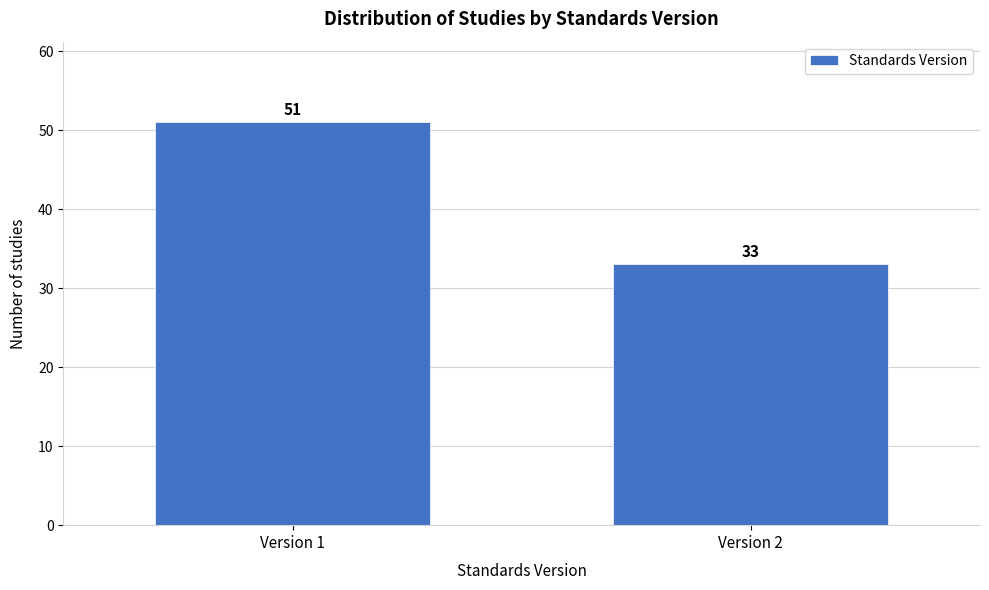

Reading left to right, extract all data points from this chart.

Version 1=51	Version 2=33